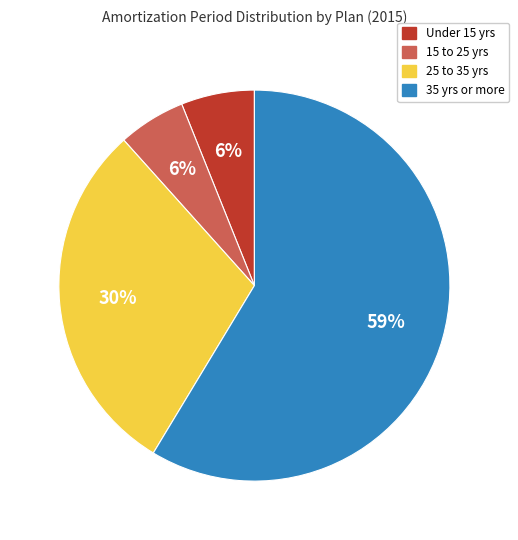

To the nearest percent, what is the average slice percentage?

25%